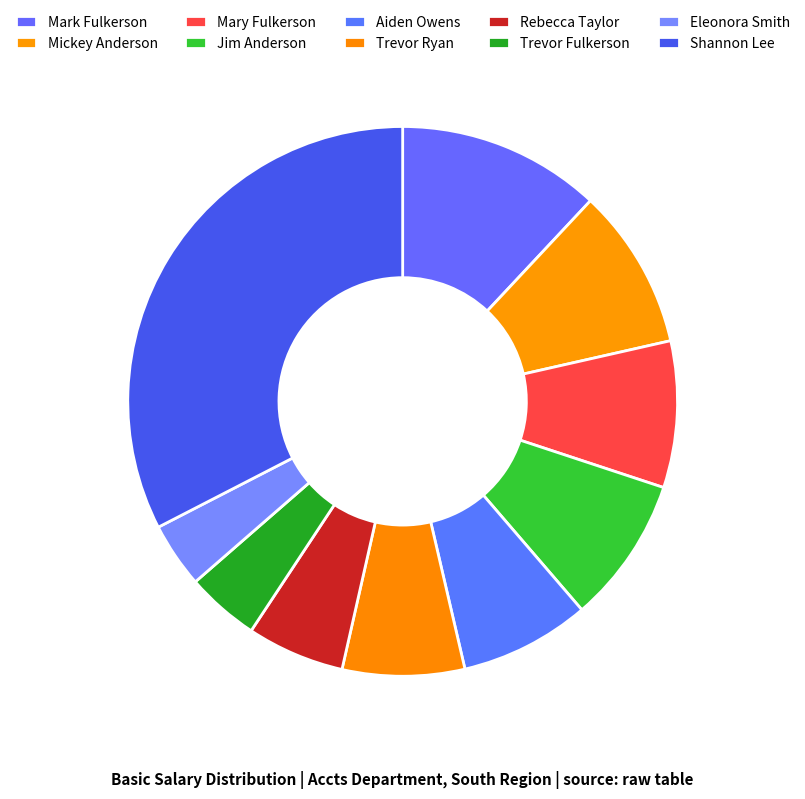

How many slices are in this pie chart?

10